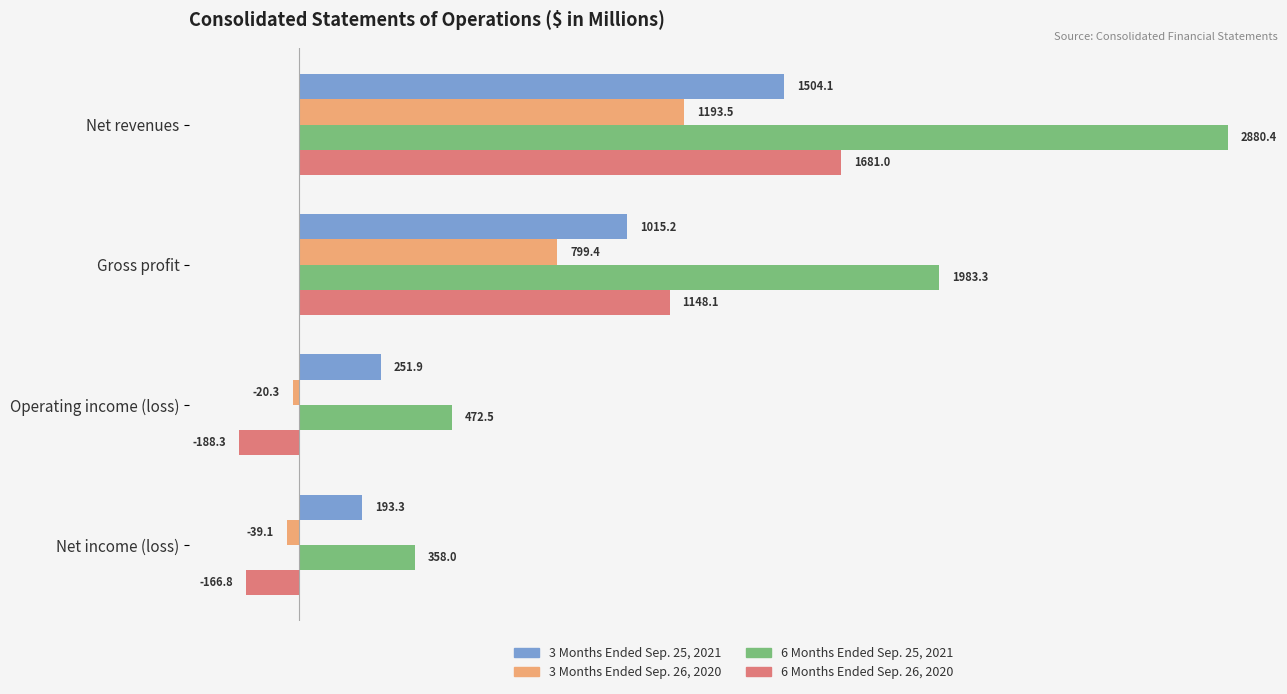

What is the spread (max minus min) of values at Gross profit?

1183.9